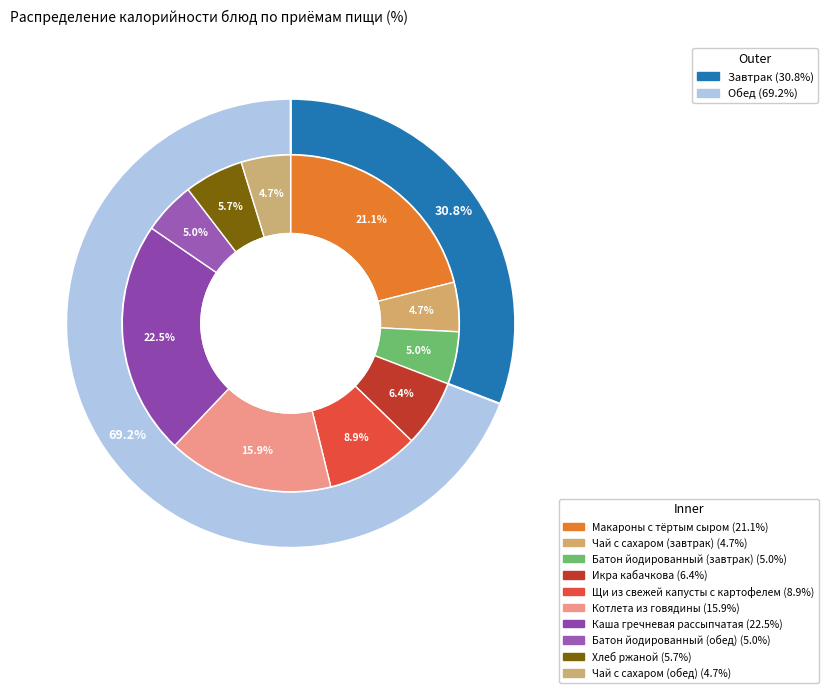

What percentage is the Хлеб ржаной slice, to the nearest percent?

6%